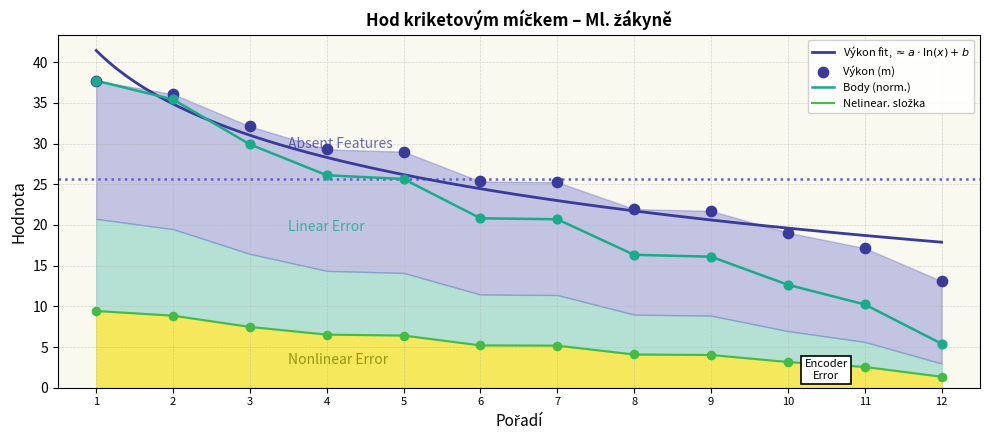

The value of Body (norm.) at 3 is 29.9. True or false?

True